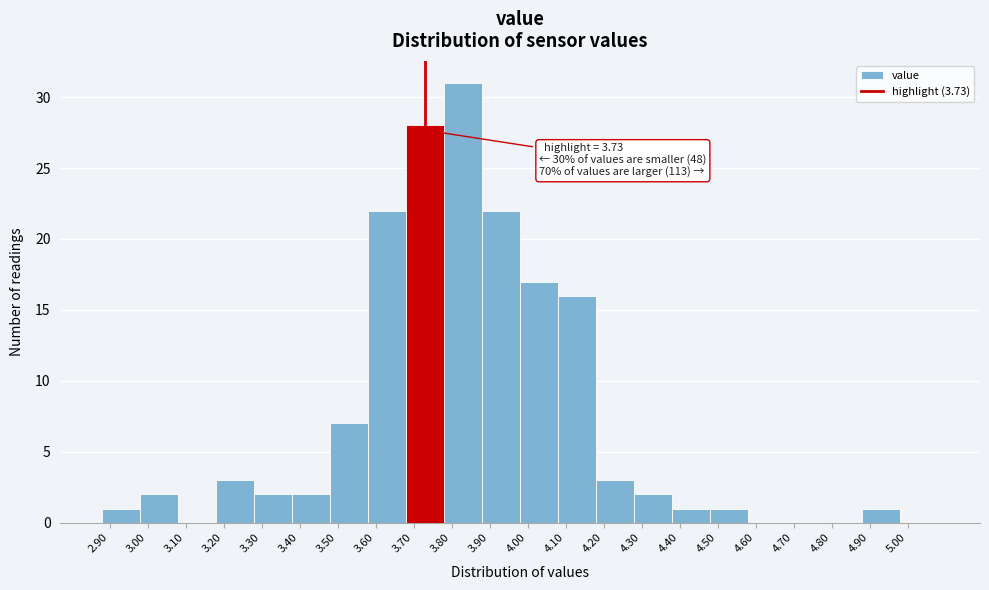

Over which range of the x-axis is the bar tallest?

3.78 to 3.88